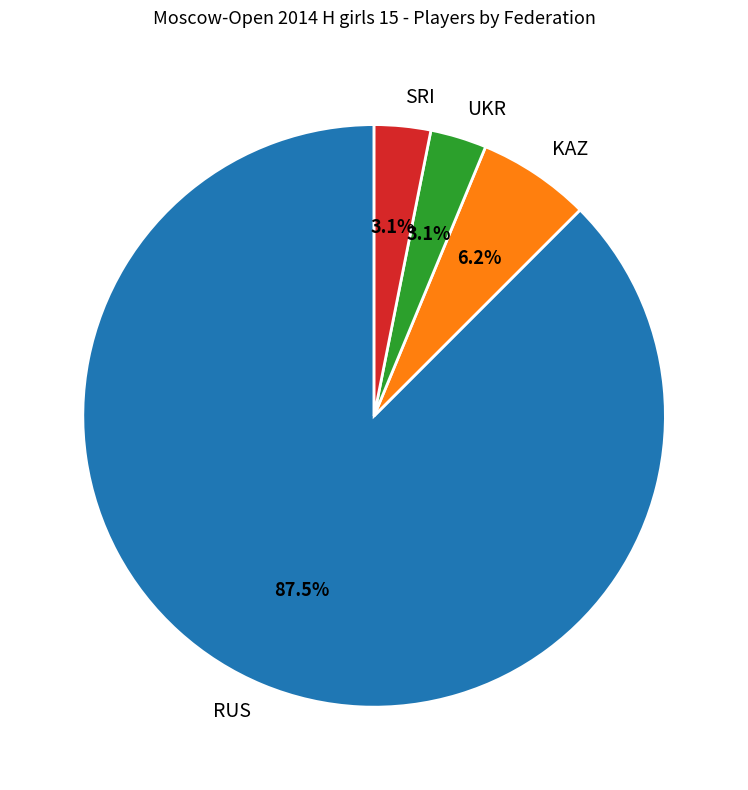

What percentage is NOT represented by SRI?

96.9%